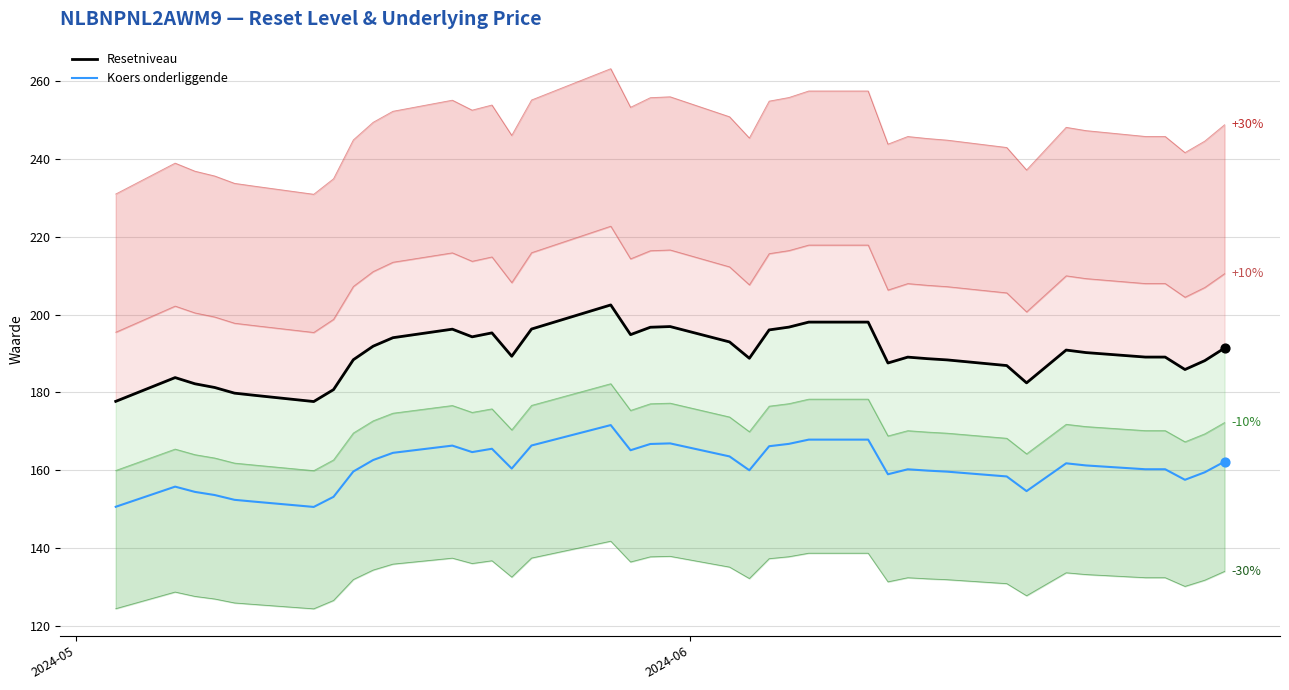

What is the minimum value for Koers onderliggende?

150.6